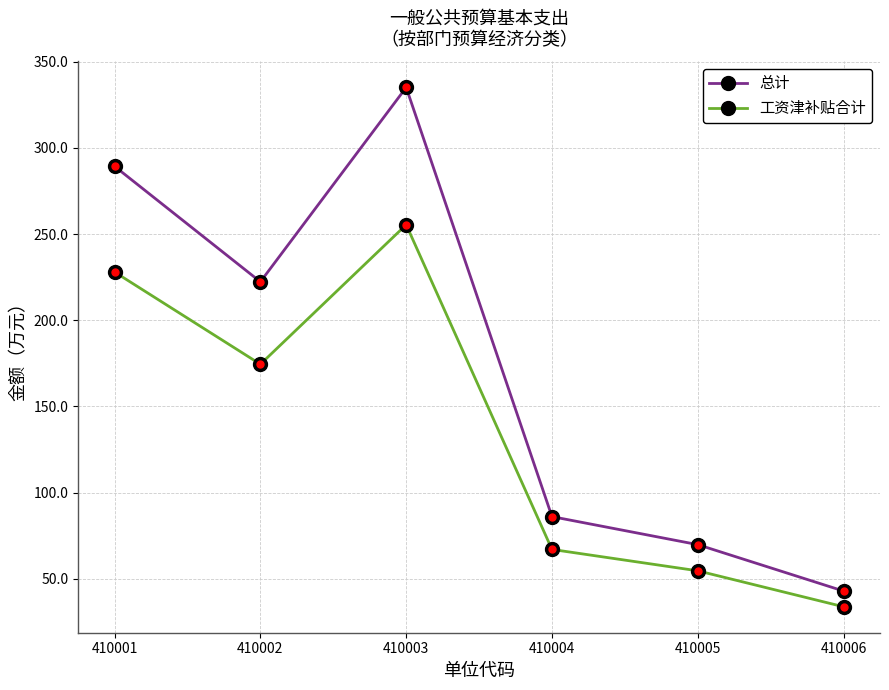

Is it true that 工资津补贴合计 equals 174.5 at 410002?

True